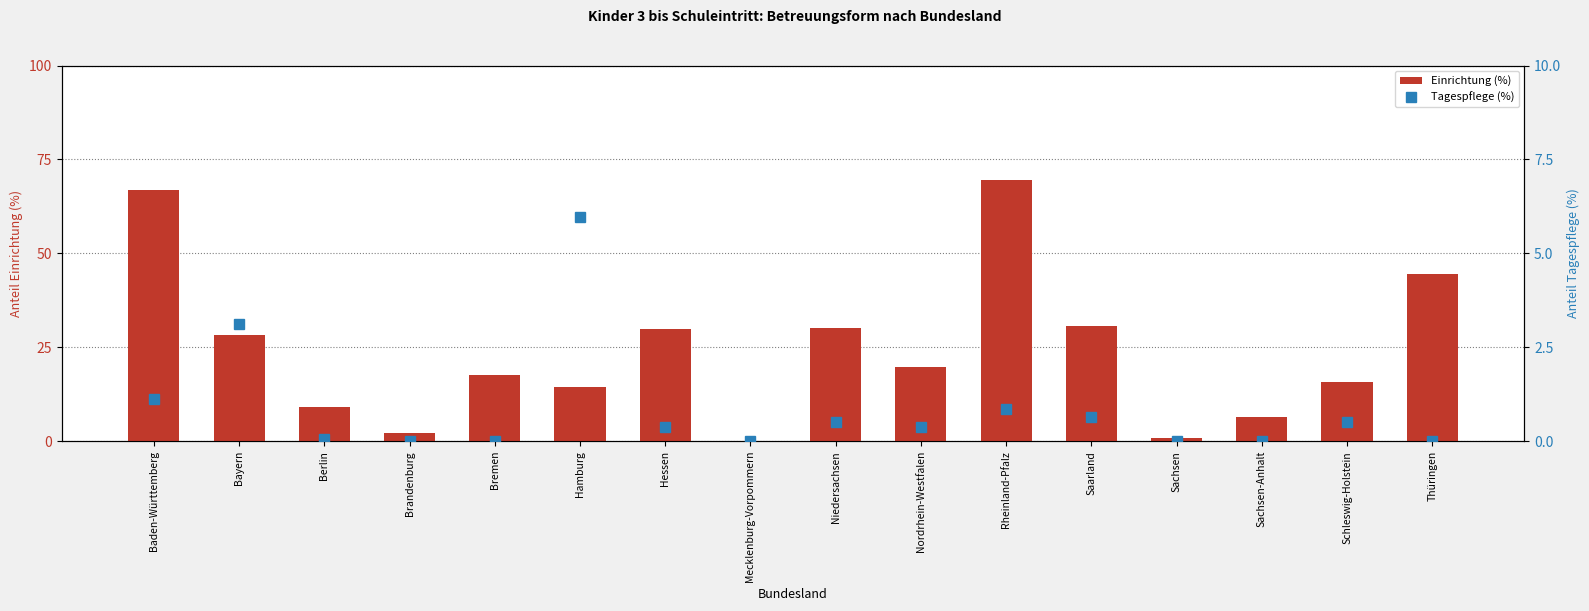

What is the difference between the highest and lowest values at Sachsen?

1.0